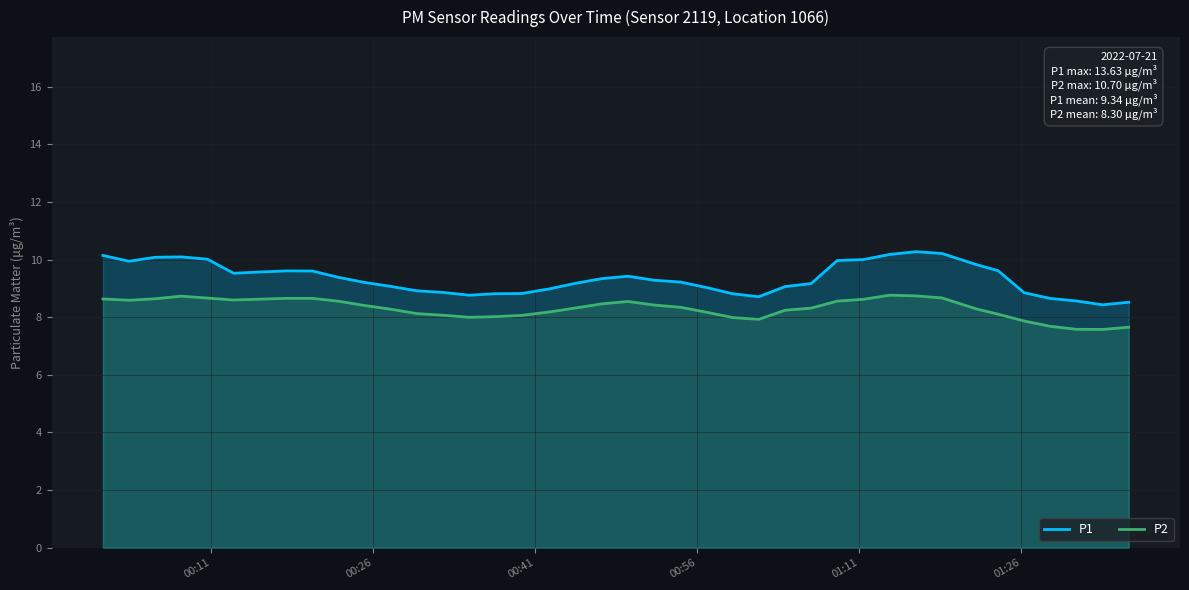

True or false: P1 and P2 intersect in this chart.

False